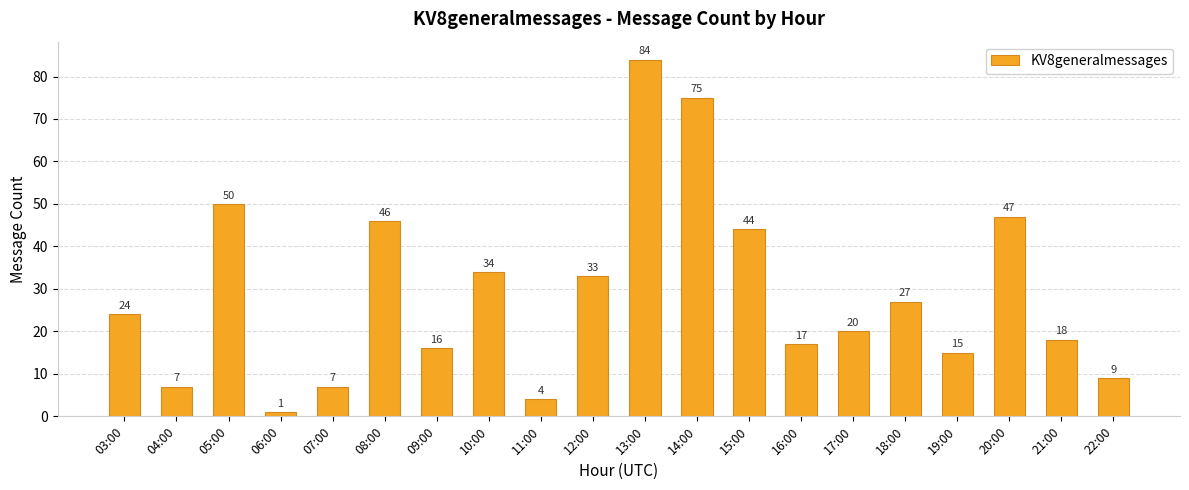

What position from the right is 08:00?

15